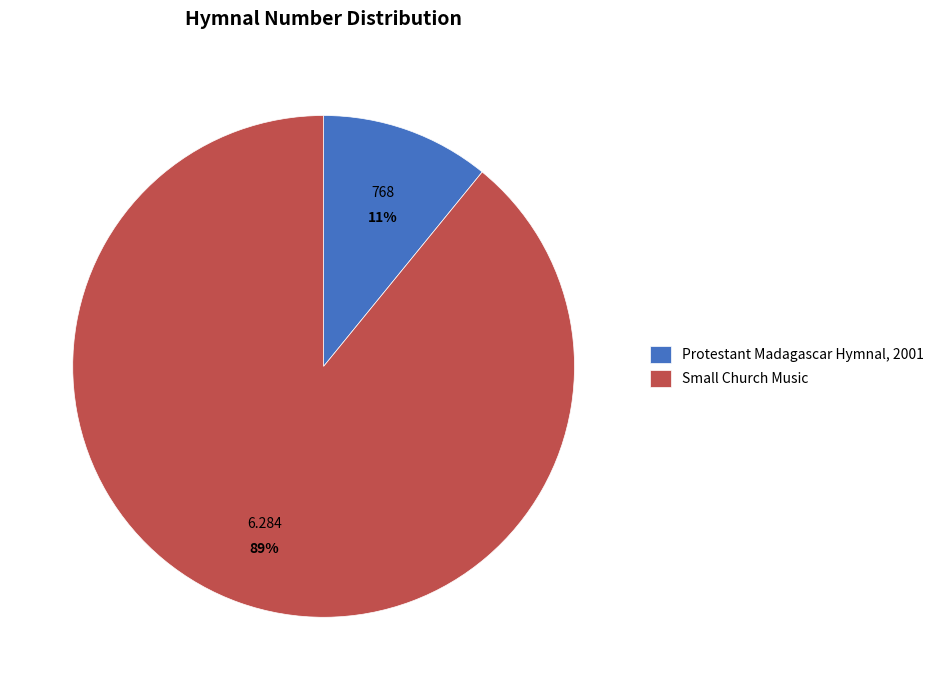

How many segments does this pie chart have?

2